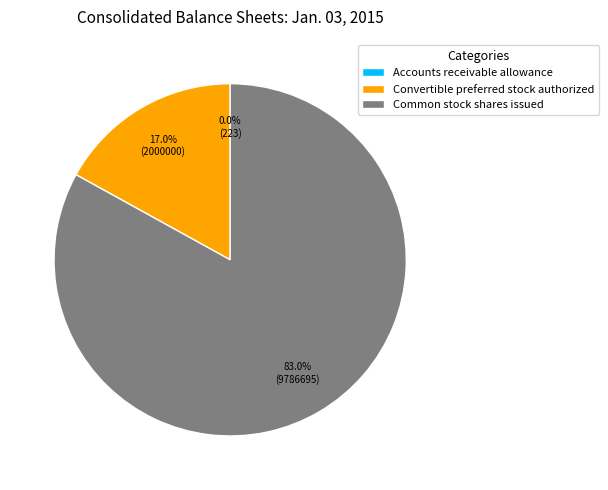

To the nearest percent, what is the average slice percentage?

33%